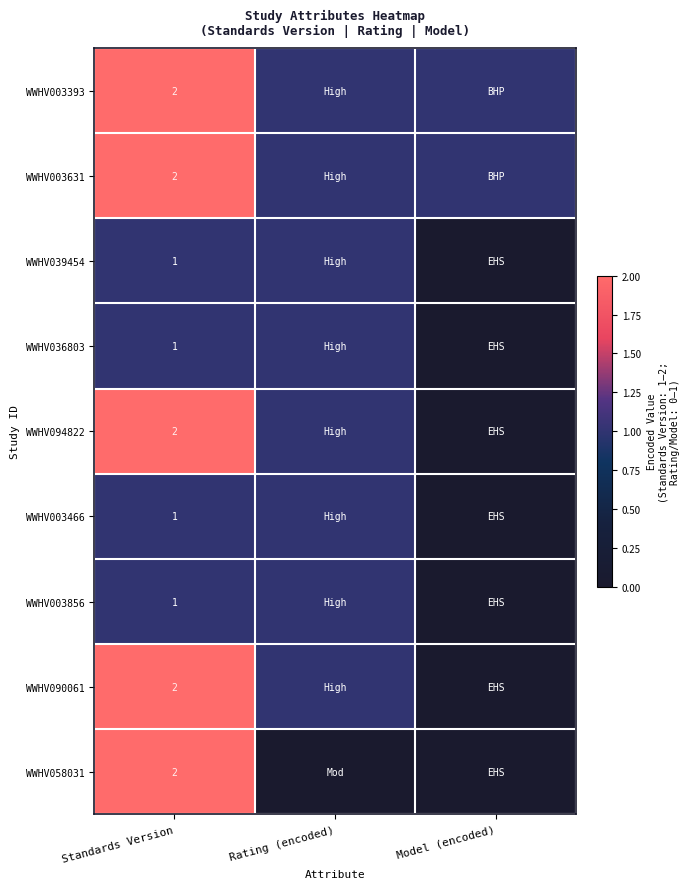

Is the value of WWHV058031 at Standards Version greater than the value of WWHV039454 at Standards Version?

Yes